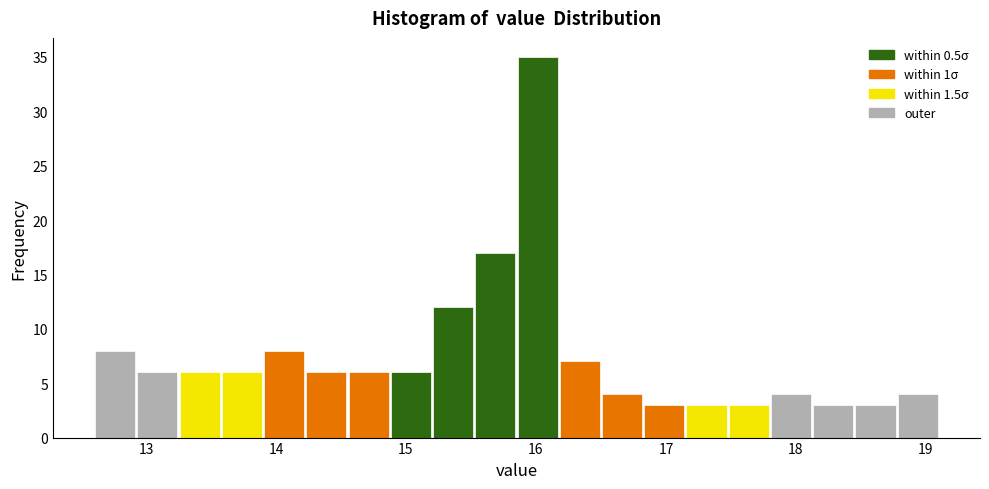

Read against the x-axis, roughly where is the centre of the tallest bar?

16.0